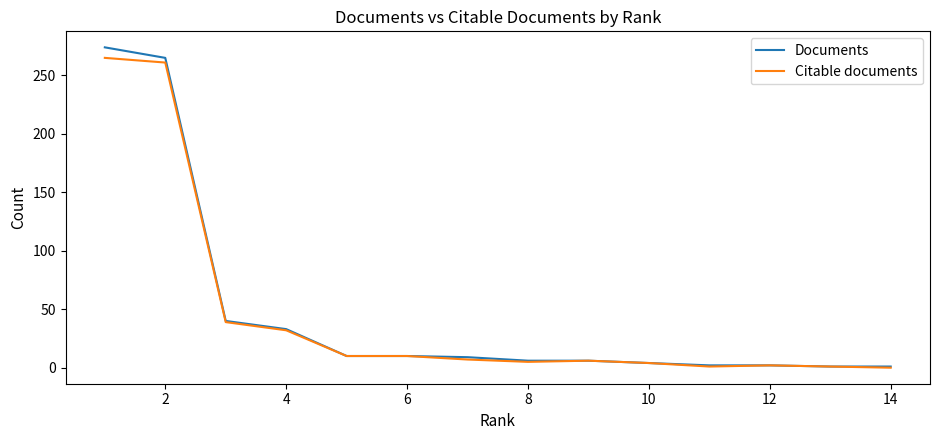

Which series has the widest spread of values?

Documents